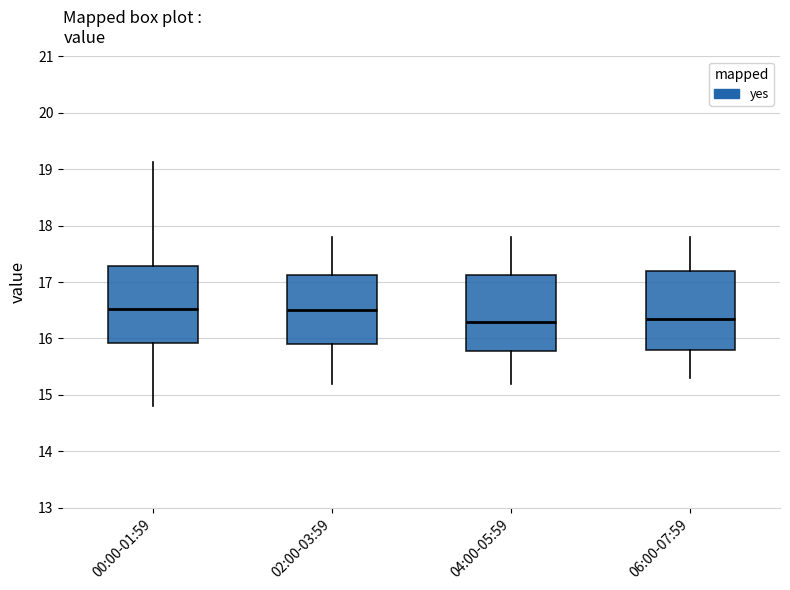

Where does the lower whisker of the box for 06:00-07:59 end on the y-axis? The values are not printed on the chart, so give them approximately, as read against the axis.

15.3